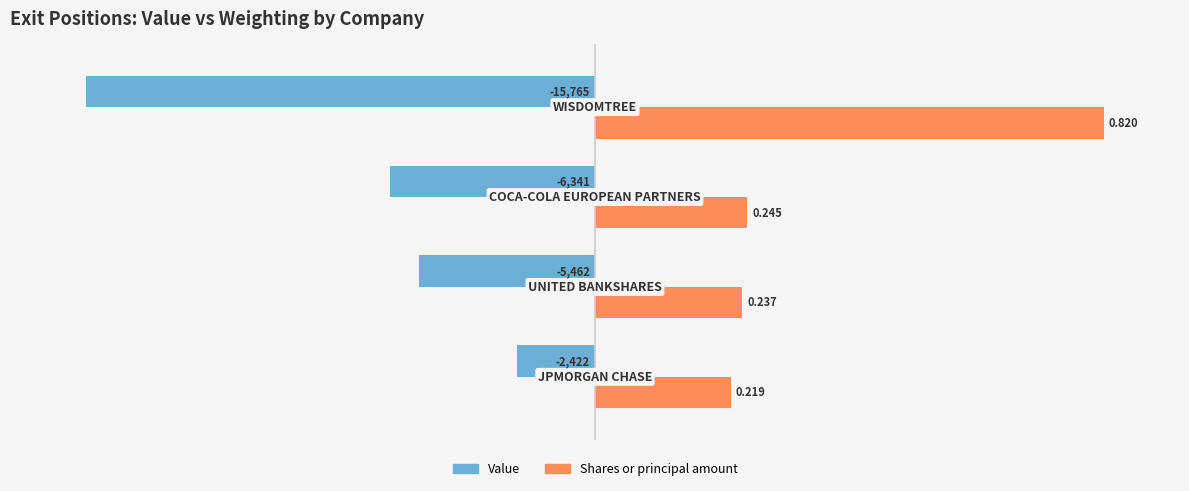

What are all the series names shown in the legend?

Value, Shares or principal amount